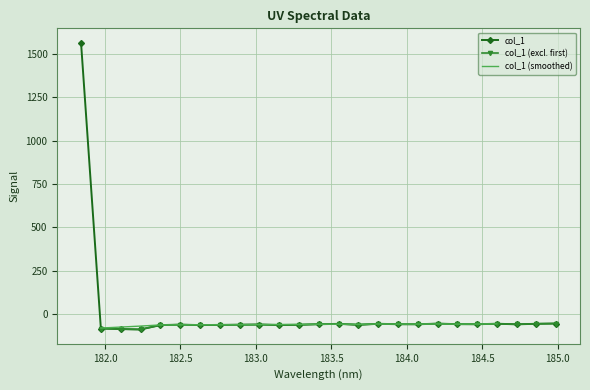

The chart shows a value of -57.6 at 184.46687888. True or false?

True